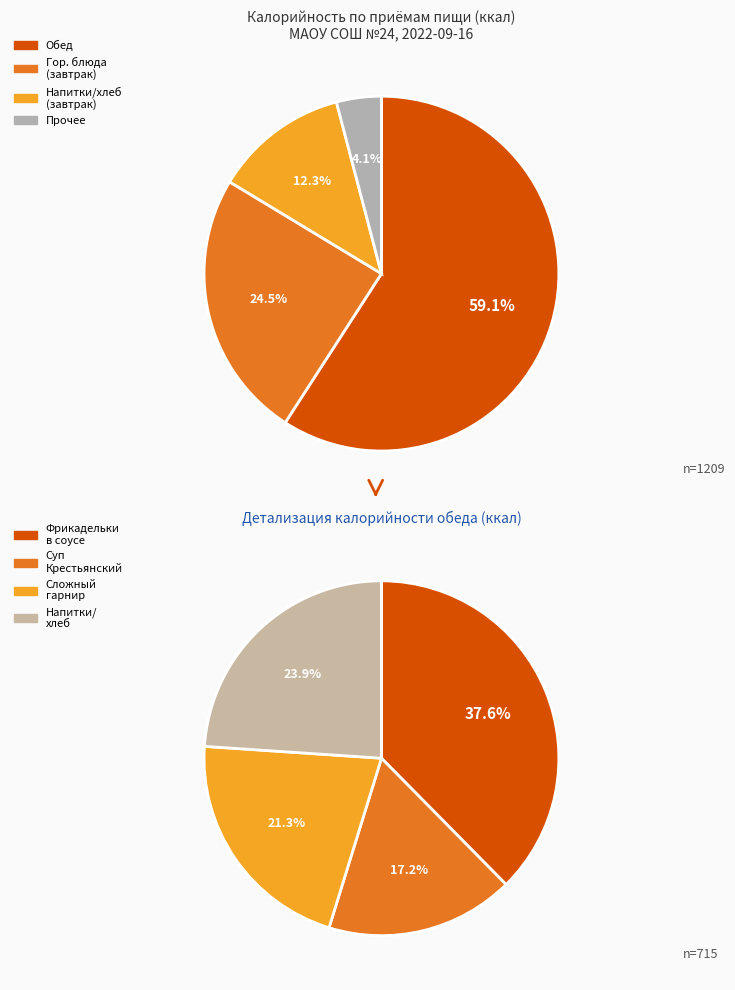

Is Чай с сахаром (завтрак) the majority of the pie?

No